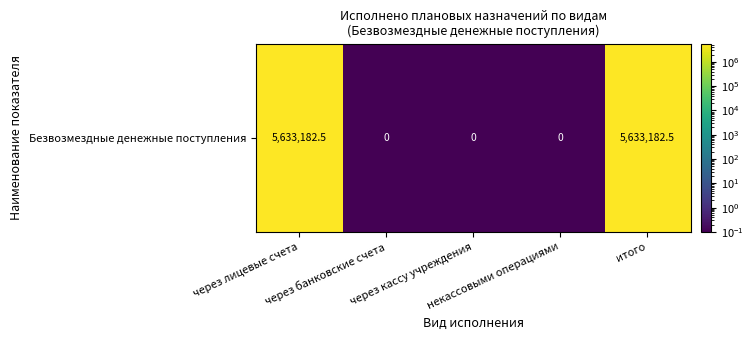

Reading left to right, extract all data points from this chart.

через лицевые счета=5633182.5	через банковские счета=0.1	через кассу учреждения=0.1	некассовыми операциями=0.1	итого=5633182.5